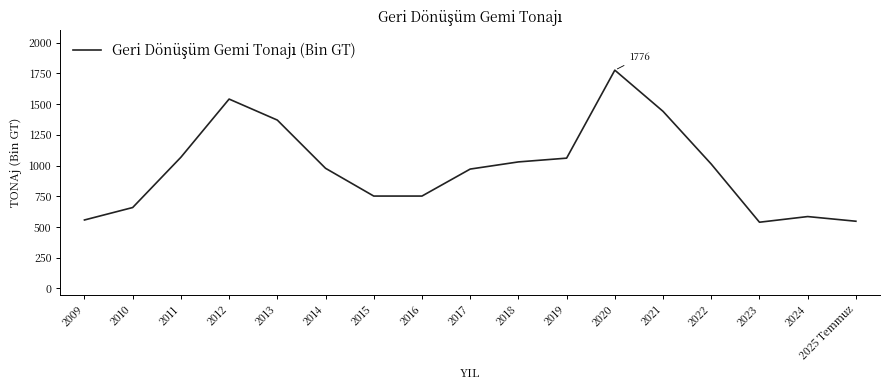

How many lines are shown in the chart?

1